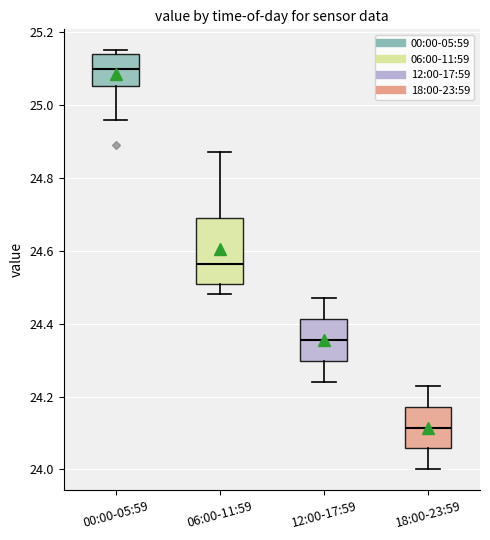

Reading left to right, transcribe this box plot: for each box, give where its median line is, the range the box spans, and where its two whiskers end, as read against the y-axis. The values are not printed on the chart, so give them approximately, as read against the axis.

00:00-05:59: median 25.10, box 25.06 to 25.14, whiskers 24.96 to 25.16
06:00-11:59: median 24.56, box 24.50 to 24.70, whiskers 24.48 to 24.88
12:00-17:59: median 24.36, box 24.30 to 24.42, whiskers 24.24 to 24.48
18:00-23:59: median 24.12, box 24.06 to 24.18, whiskers 24.00 to 24.24